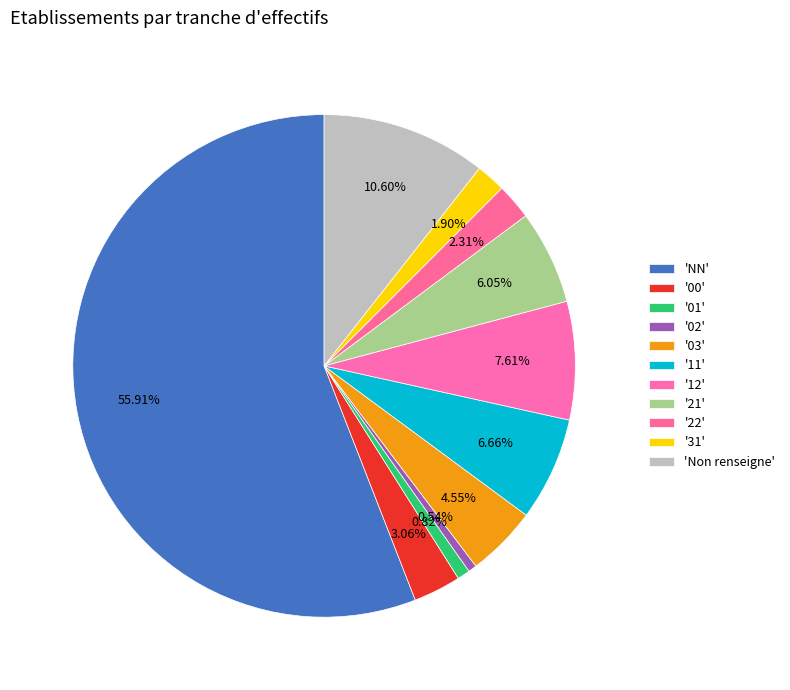

What is the largest slice in the pie chart?

NN